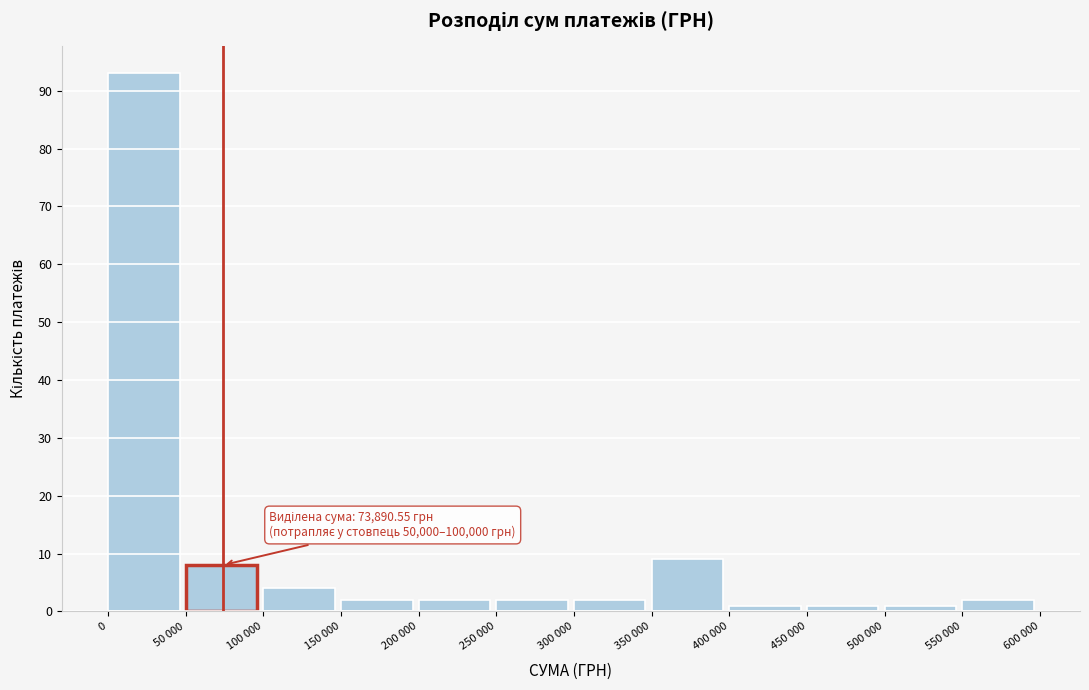

Reading right to left, list all the values displayed in this chart.

550 000=2	500 000=1	450 000=1	400 000=1	350 000=9	300 000=2	250 000=2	200 000=2	150 000=2	100 000=4	50 000=8	0=93